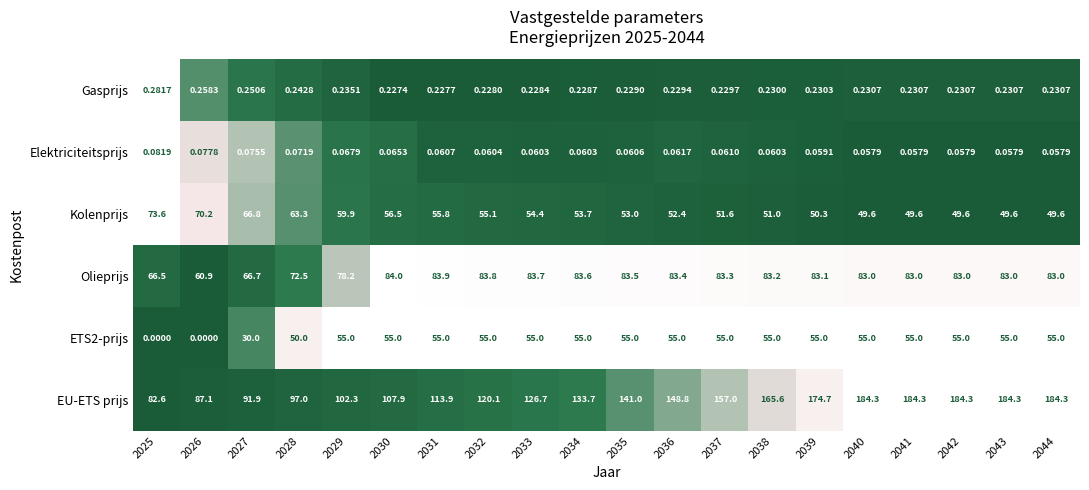

Which series has the largest total across all categories?

EU-ETS prijs